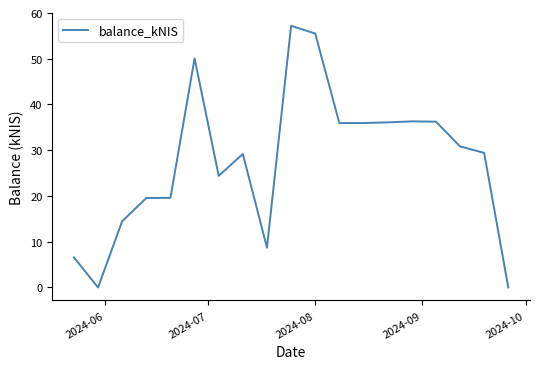

What is the maximum value shown in the chart?

57.2